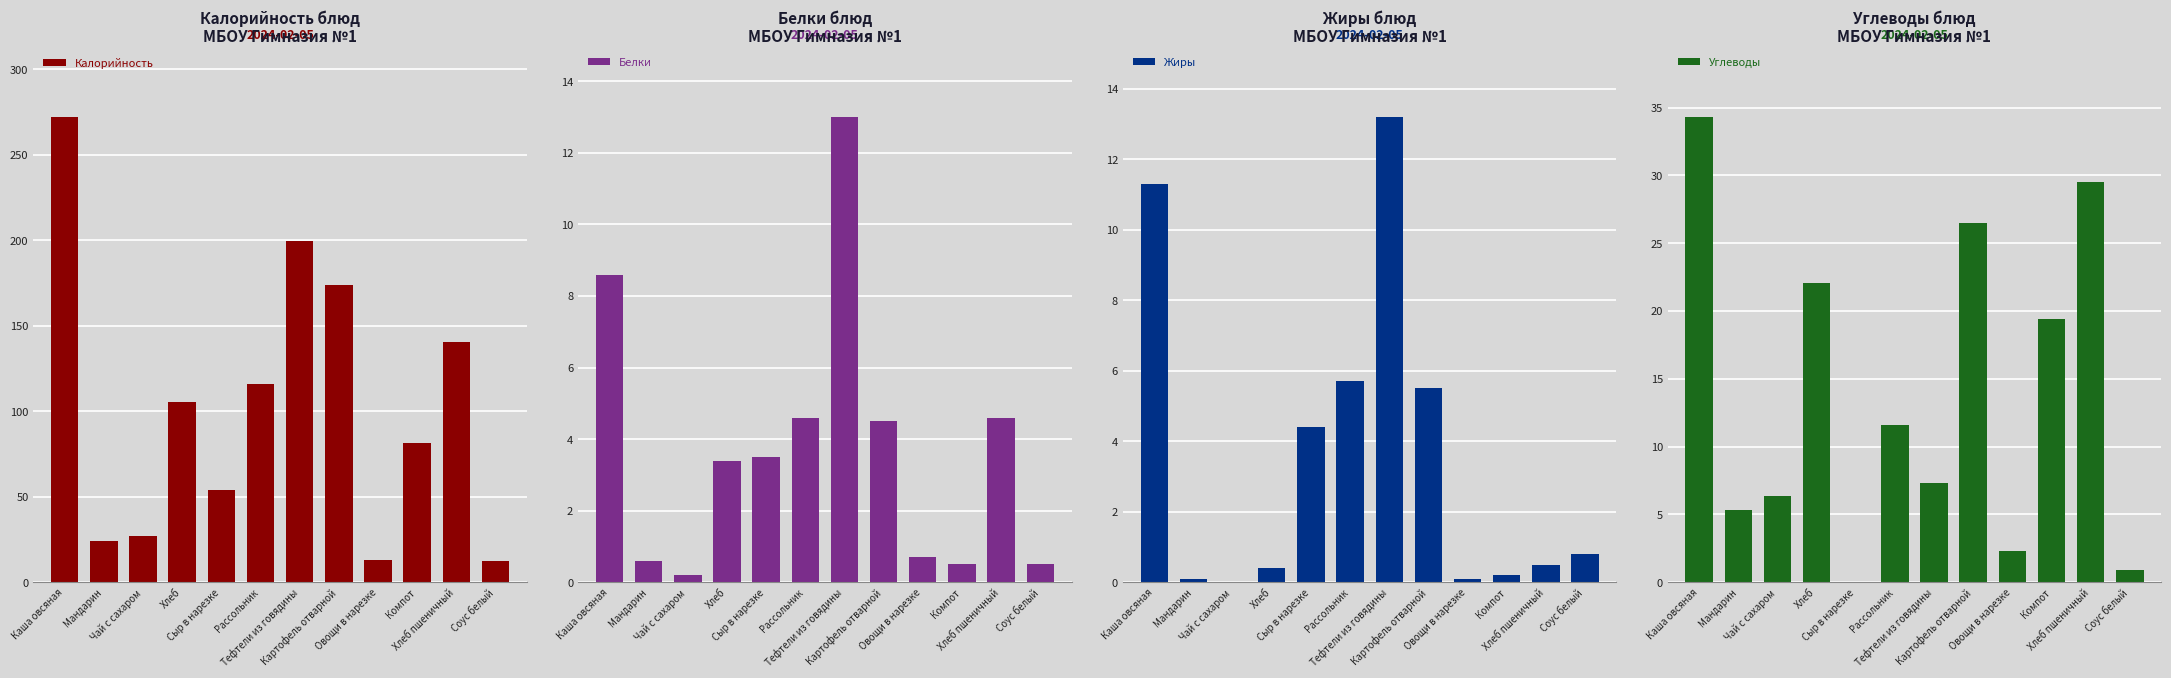

How many values in the Белки series are below 3?

5